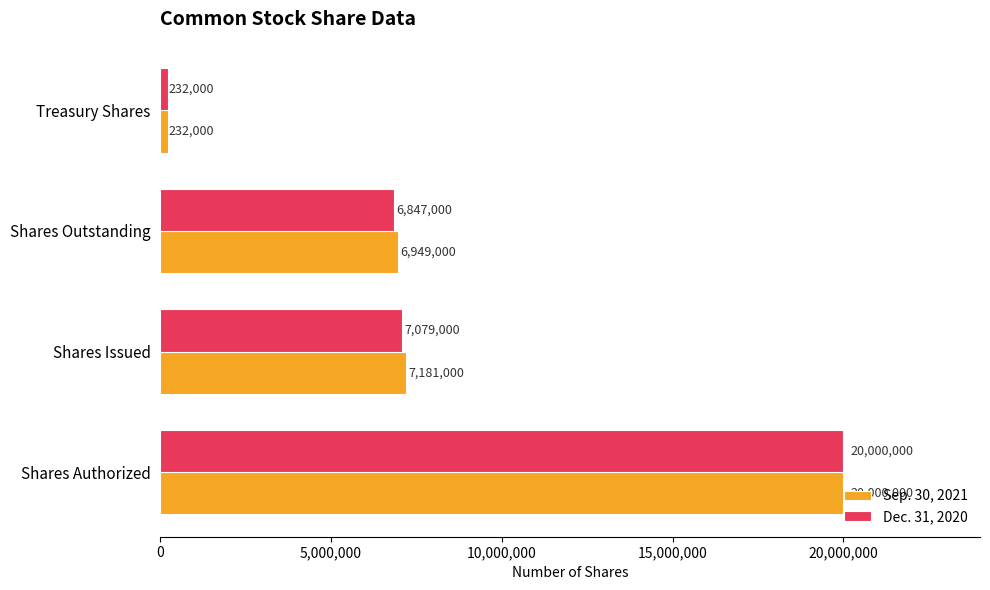

What is the difference between the second highest and minimum values in the Dec. 31, 2020 series?

6847000